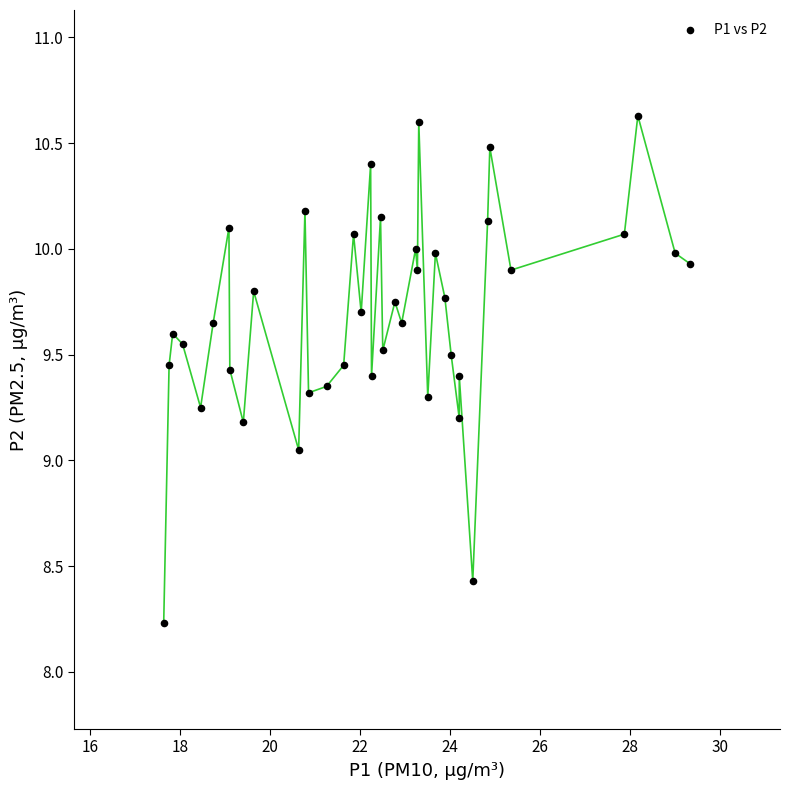

What is the range of X values (max minus min)?

11.7